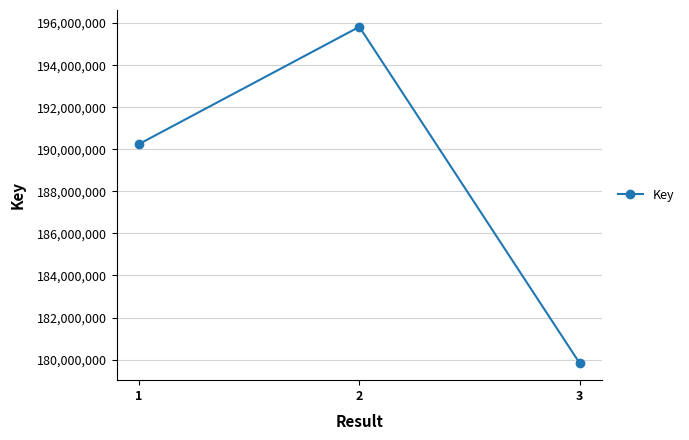

What value does the data have at 1, to the nearest 100?

190245300